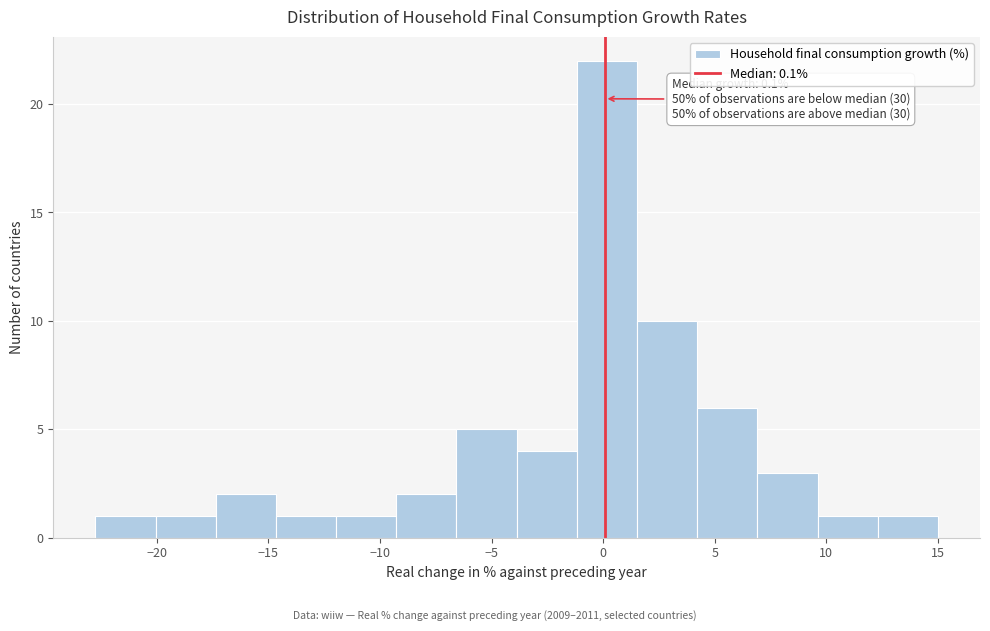

Which range on the x-axis has the tallest bar?

-1.0 to 1.5